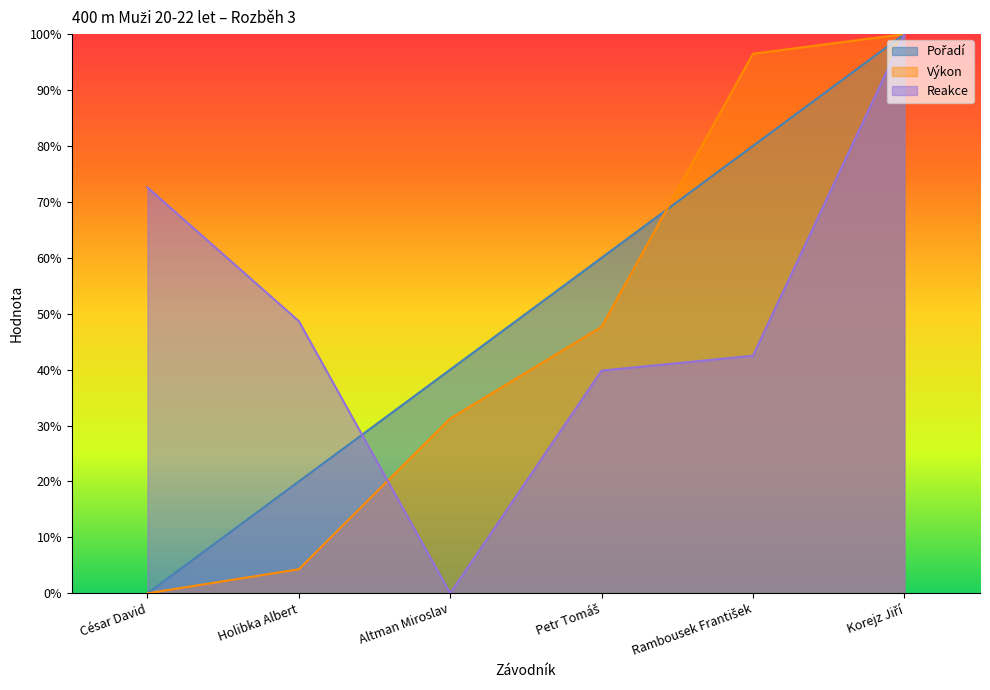

How many categories are shown in the chart?

6